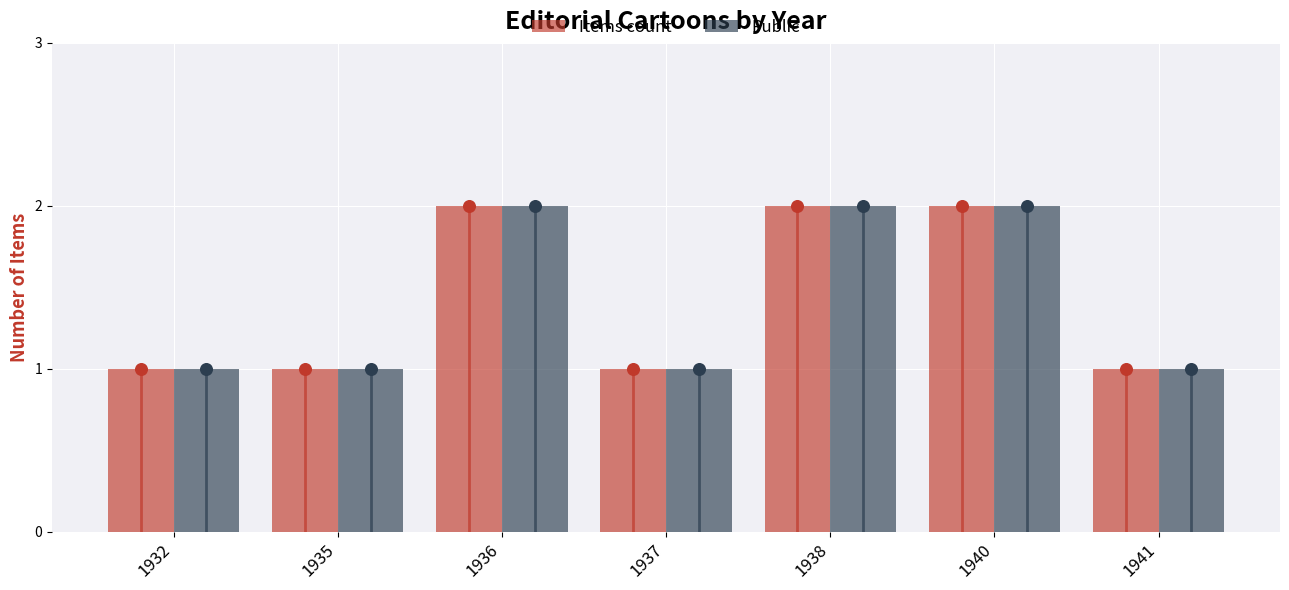

At how many categories does at least one series exceed 1?

3